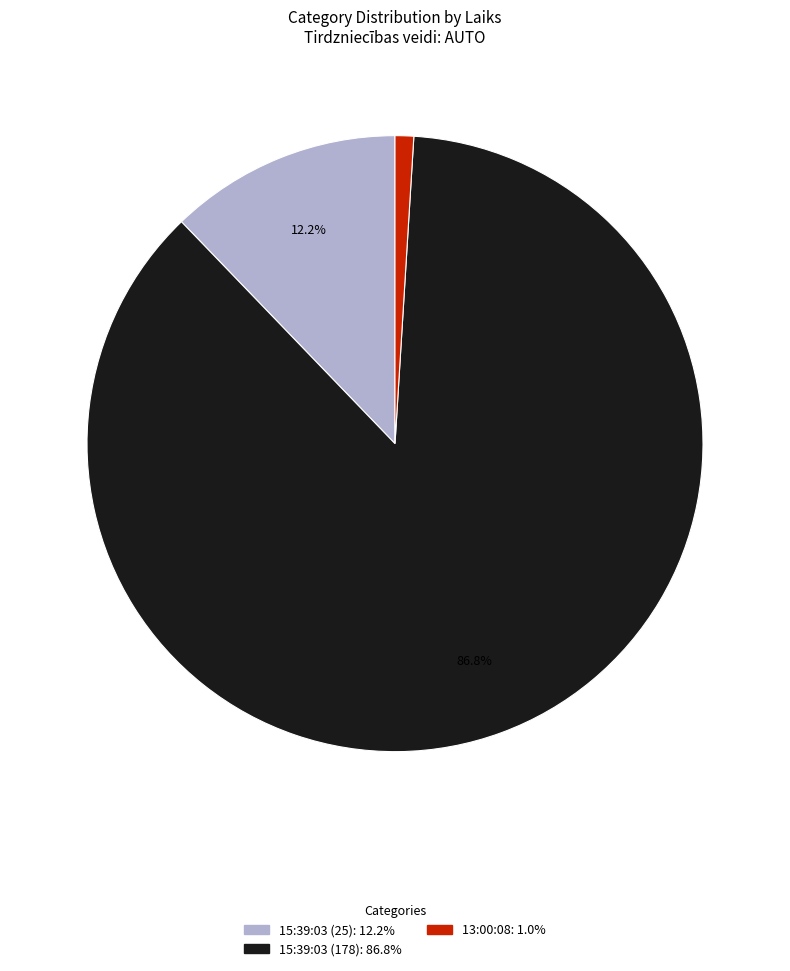

The 13:00:08 slice represents 1% of the pie. True or false?

True